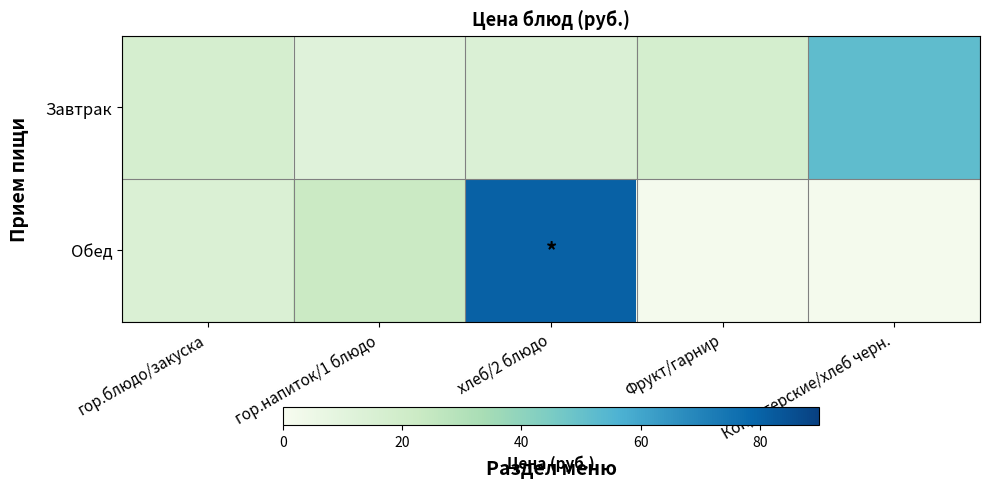

List the series in order of their overall mean, highest first.

Обед, Завтрак